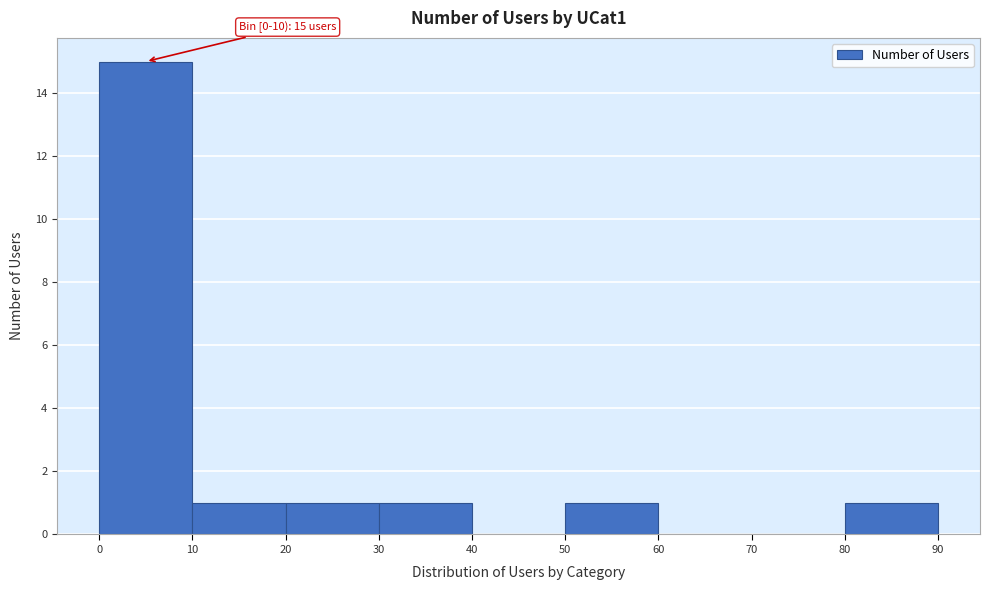

Over which range of the x-axis is the bar tallest?

0 to 10